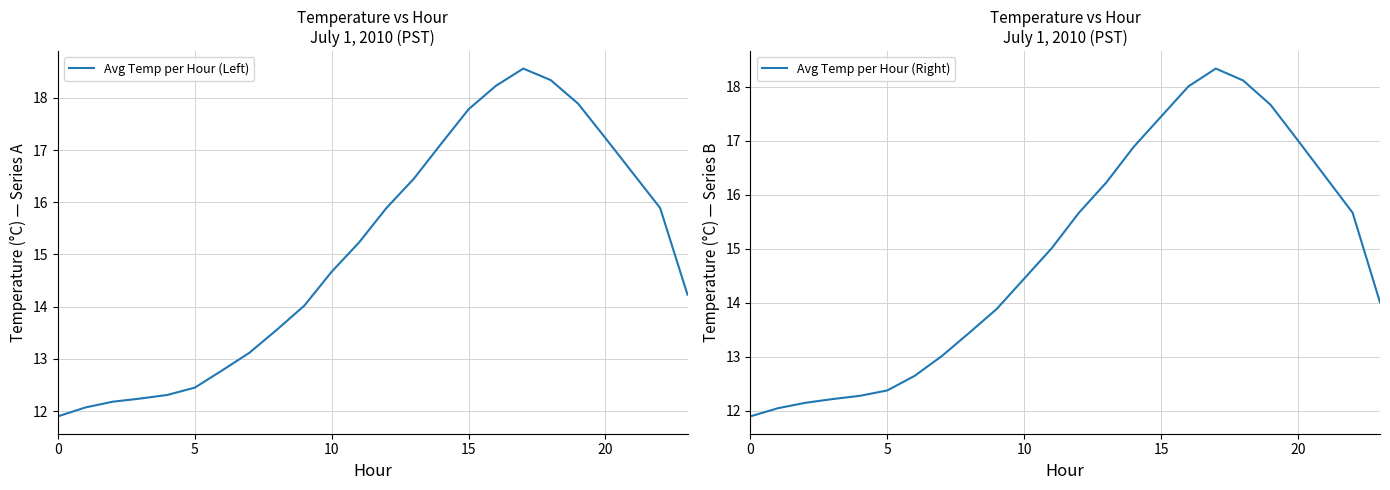

What is the lowest value of the Avg Temp per Hour (Left) series?

11.9